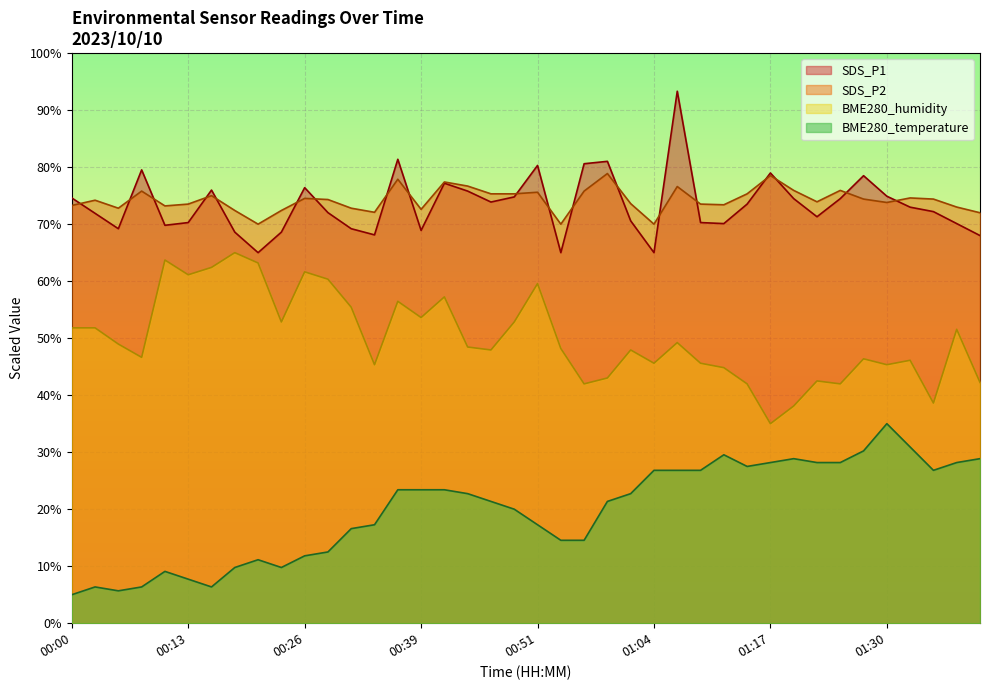

True or false: BME280_humidity and SDS_P2 intersect in this chart.

False